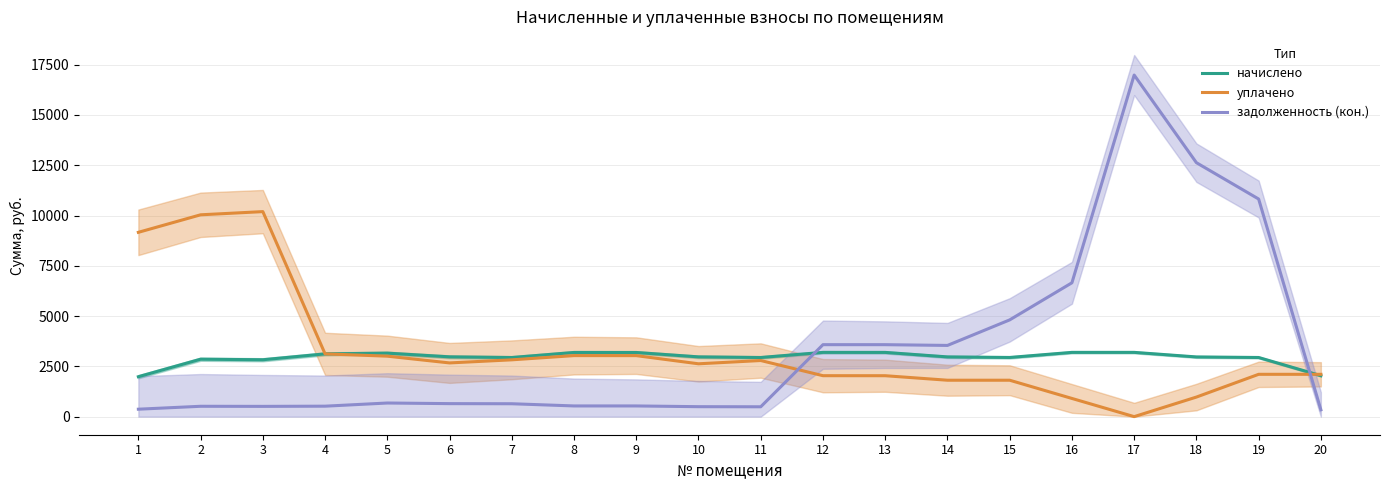

Which series has the largest total across all categories?

задолженность (кон.)